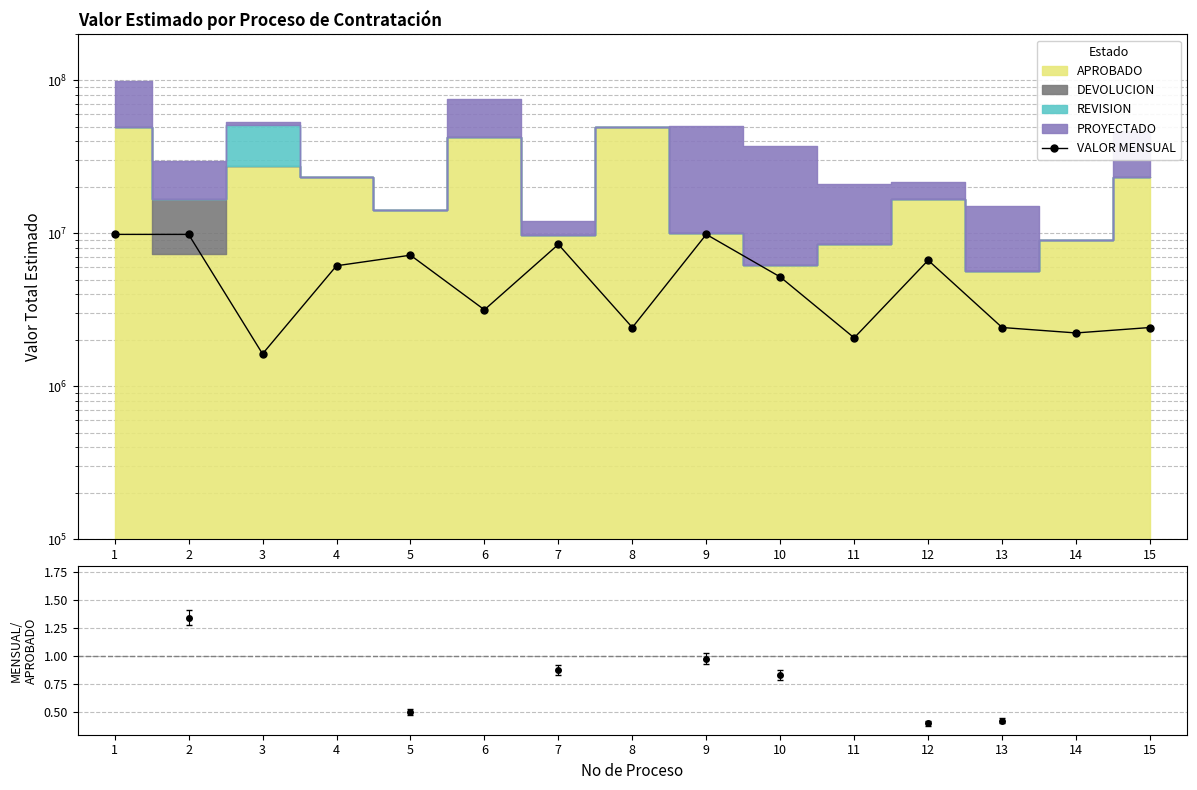

What is the sum of all values?

79747853